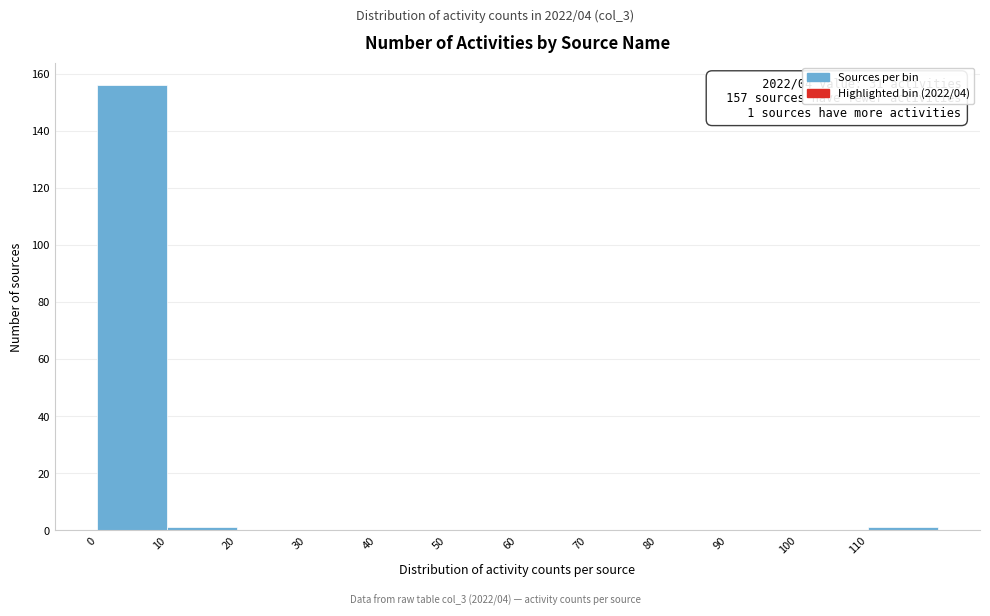

Which range on the x-axis has the tallest bar?

0 to 10